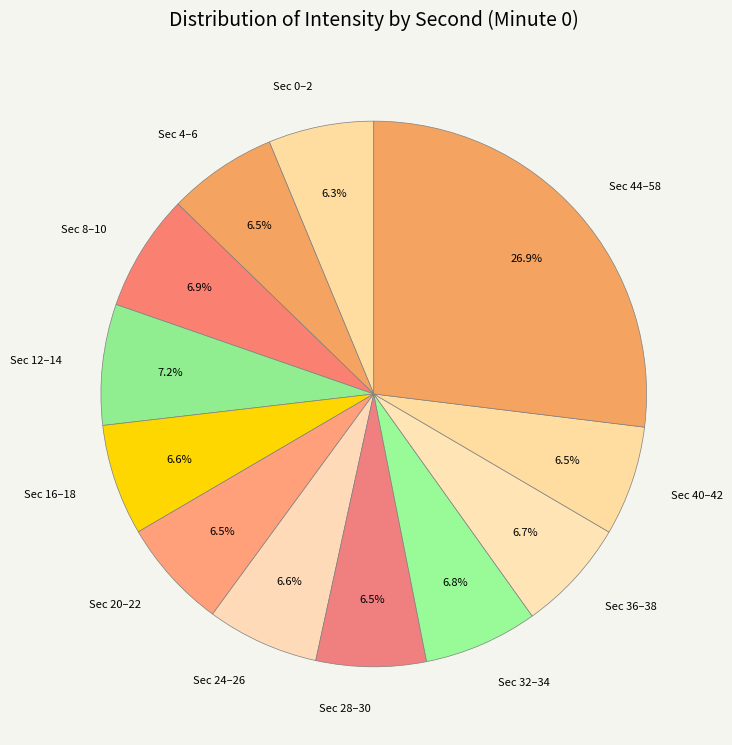

To the nearest percent, what is the average slice percentage?

8%